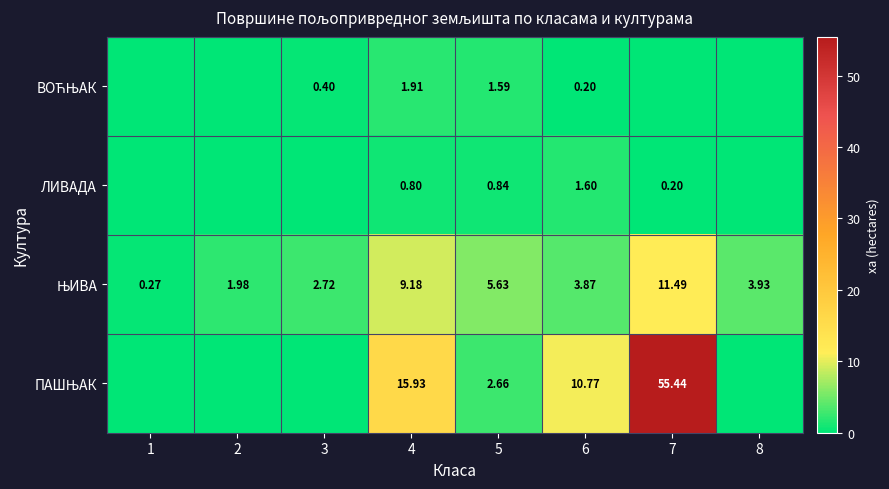

What is the sum of all ВОЋЊАК values?

4.1